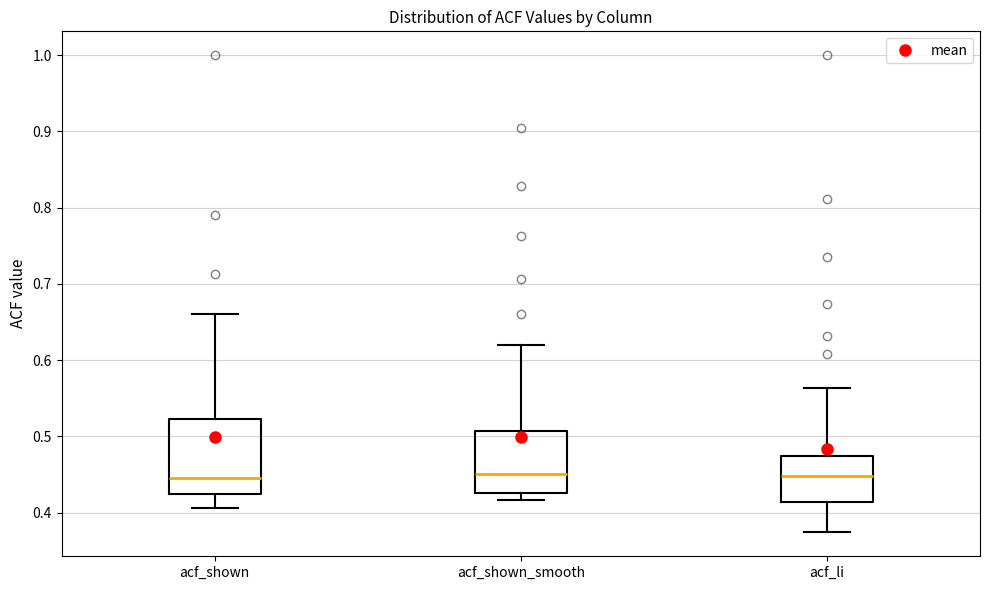

Reading left to right, transcribe this box plot: for each box, give where its median line is, the range the box spans, and where its two whiskers end, as read against the y-axis. The values are not printed on the chart, so give them approximately, as read against the axis.

acf_shown: median 0.45, box 0.42 to 0.52, whiskers 0.41 to 0.66
acf_shown_smooth: median 0.45, box 0.43 to 0.51, whiskers 0.42 to 0.62
acf_li: median 0.45, box 0.41 to 0.47, whiskers 0.37 to 0.56